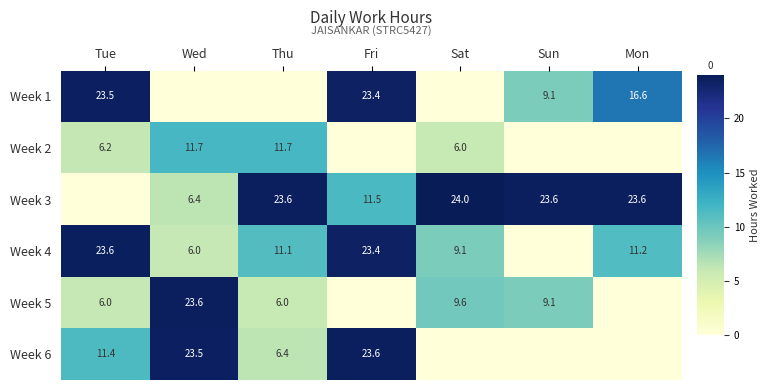

Which series changed the most between Thu and Fri?

Week 1